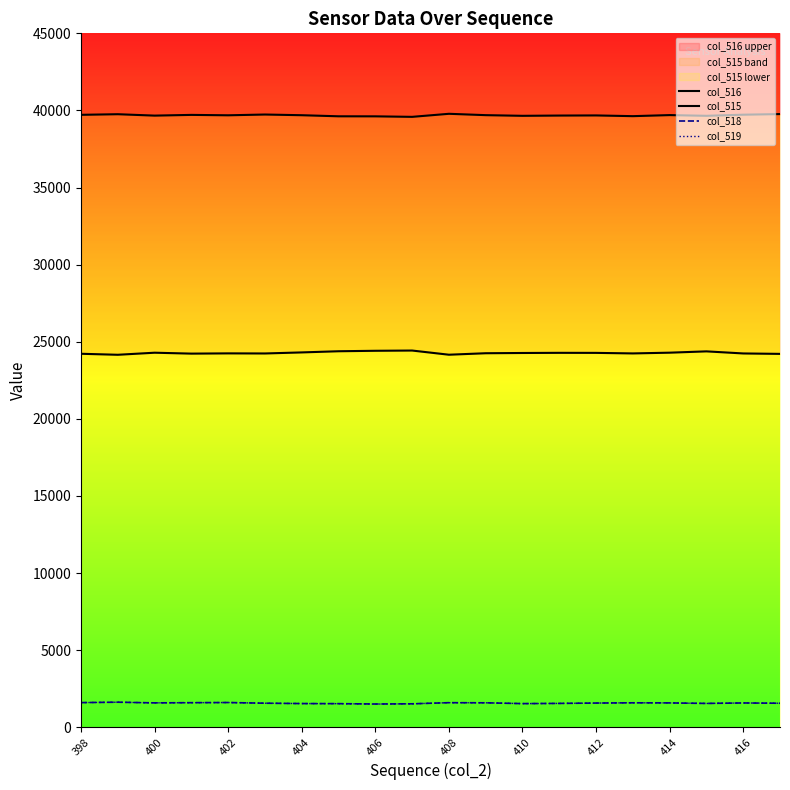

How many interior local valleys does the col_519 series have?

4